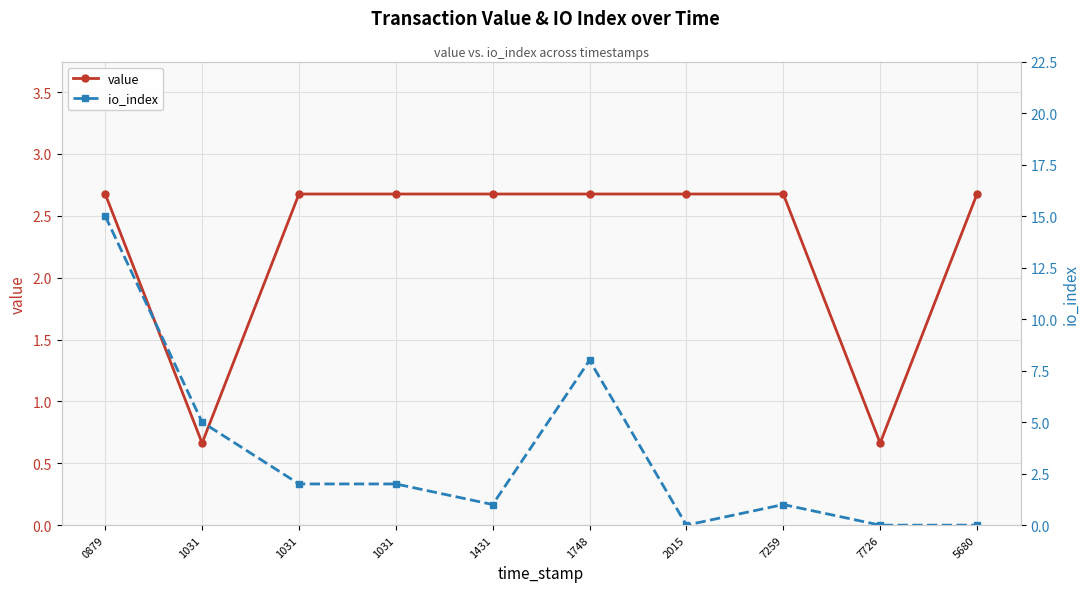

Rank the series by their maximum value, from lowest to highest.

value, io_index